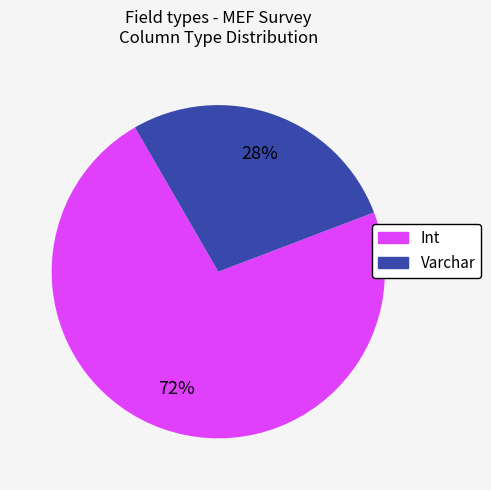

To the nearest percent, what is the average slice percentage?

50%